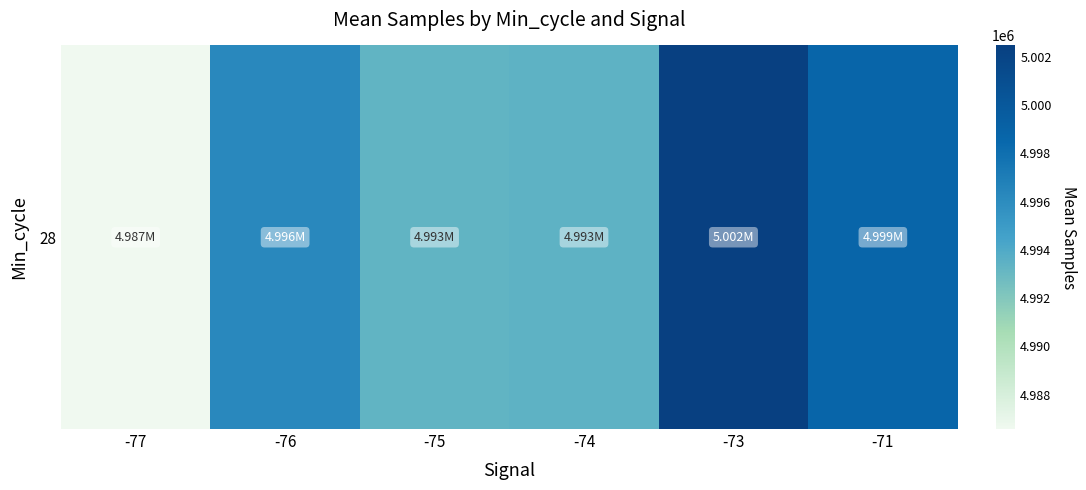

True or false: the data shows 2481607.6 at -76.

False